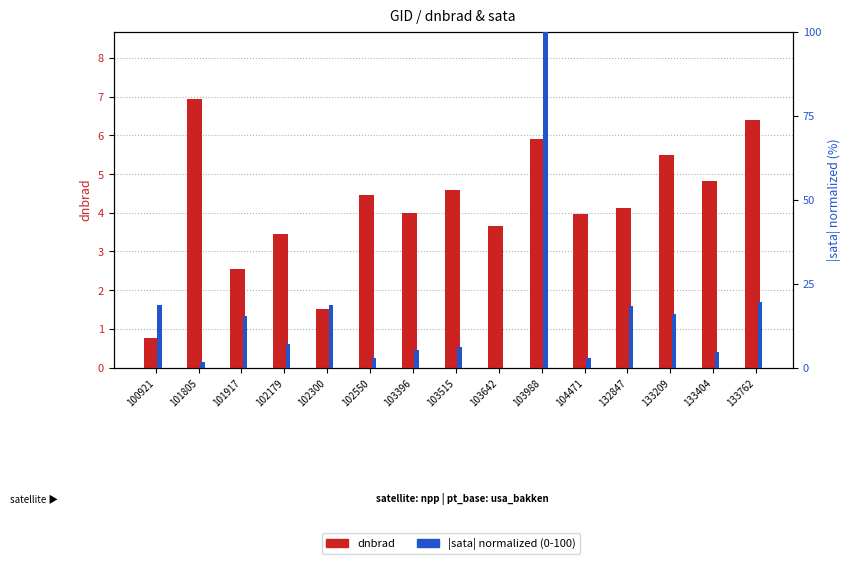

Rank the series by their average value, from lowest to highest.

dnbrad, |sata| normalized (0-100)